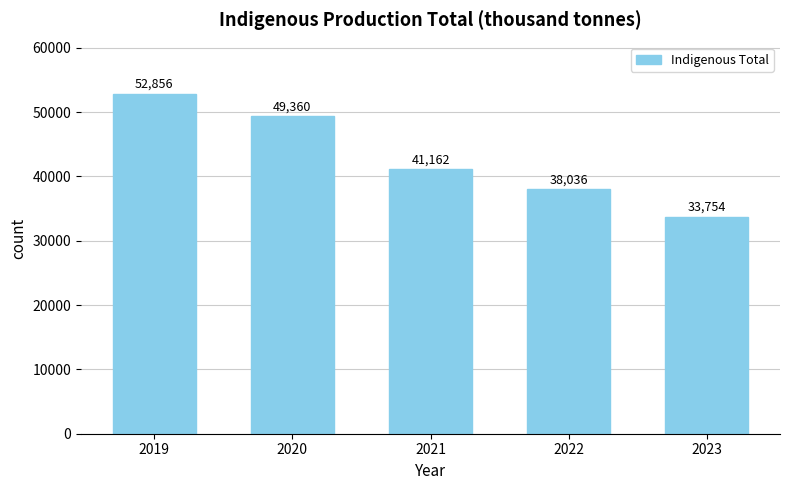

Approximately how many times larger is the value at 2022 compared to 2020?

0.8